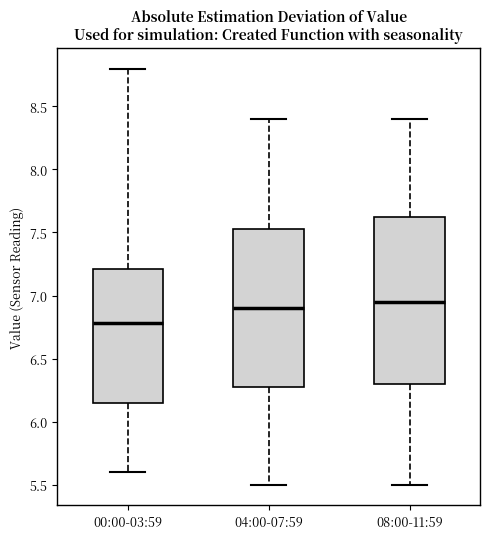

Where is the lower edge of the box for 00:00-03:59 on the y-axis? The values are not printed on the chart, so give them approximately, as read against the axis.

6.15